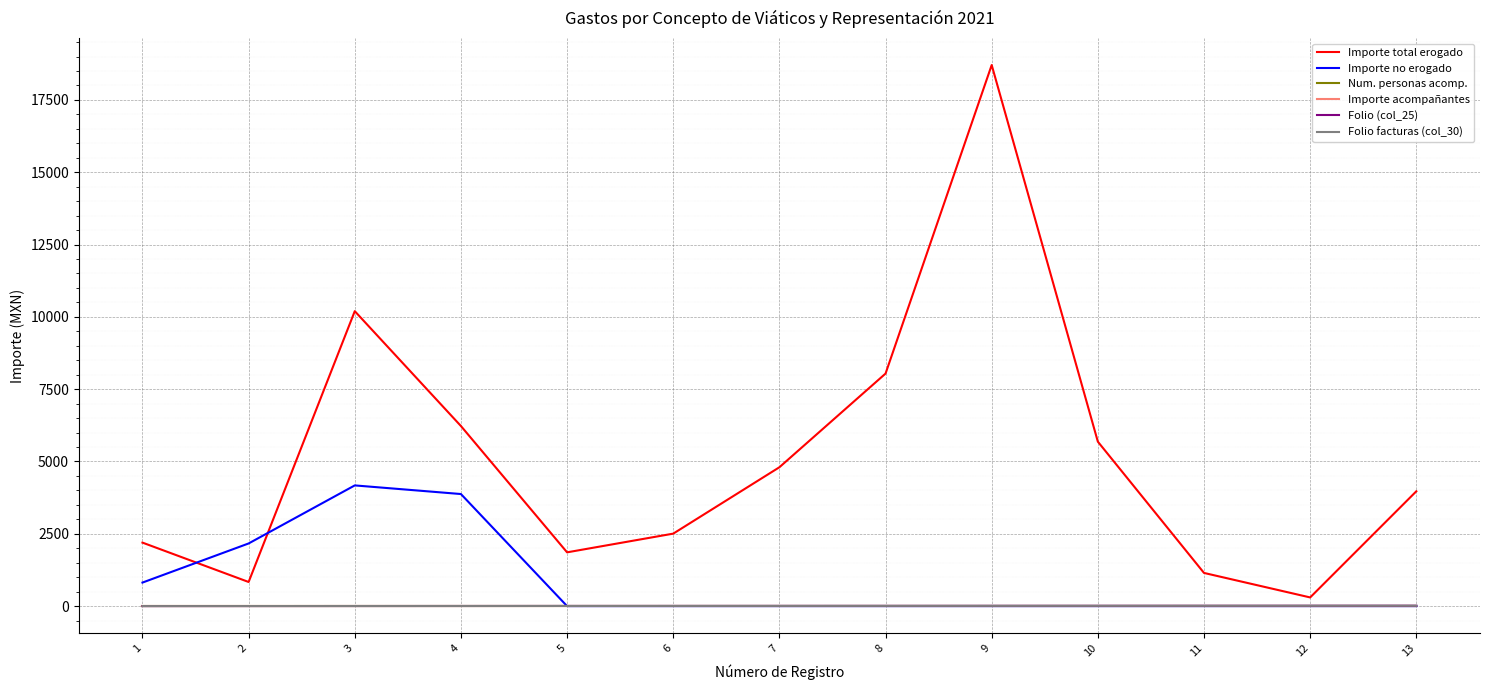

What is the sum of all Importe total erogado values?

66461.0